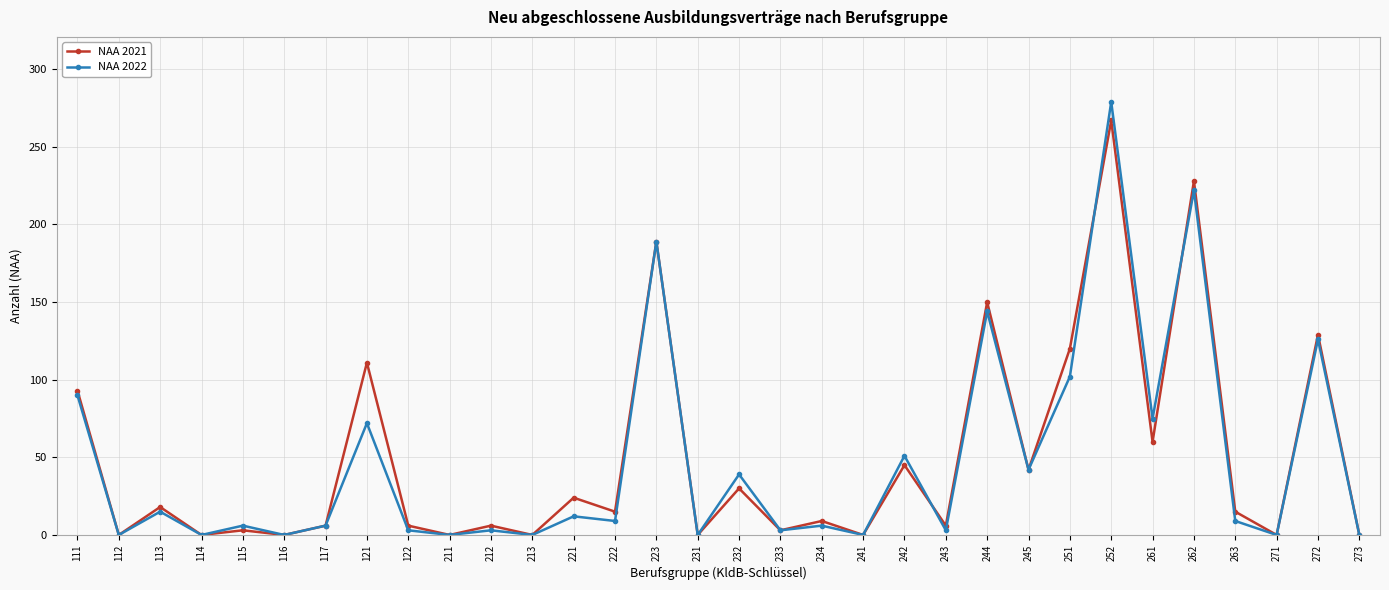

What is the highest value of the NAA 2022 series?

279